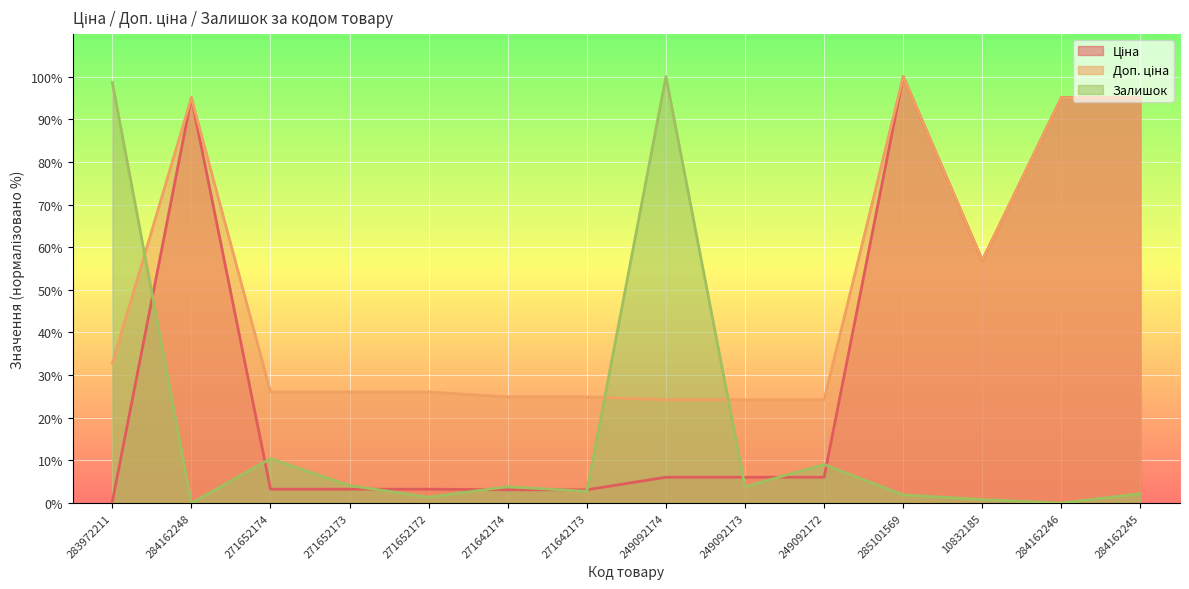

Rank the series by their maximum value, from lowest to highest.

Ціна, Доп. ціна, Залишок